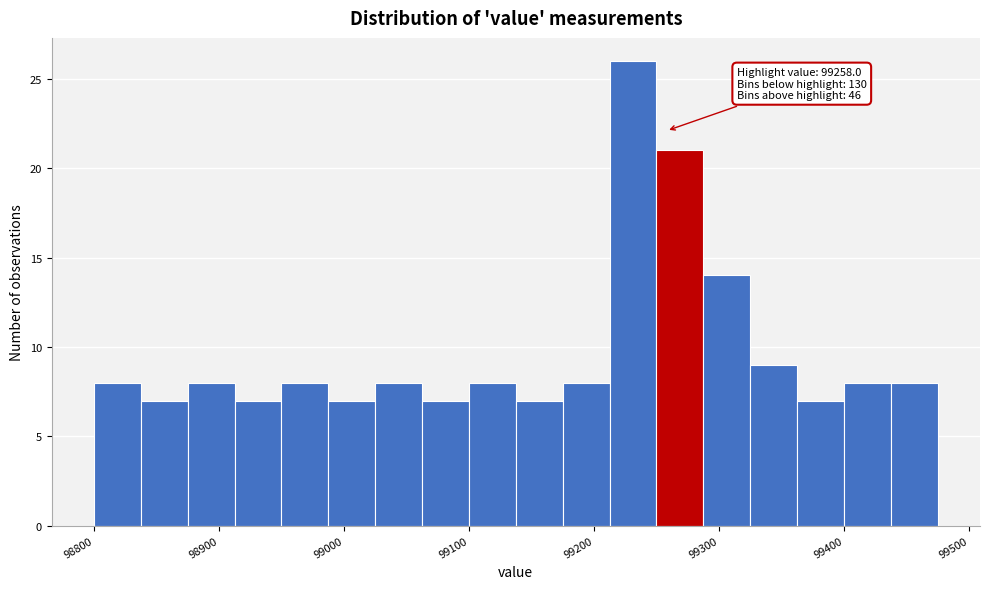

Read against the x-axis, roughly where is the centre of the tallest bar?

99230